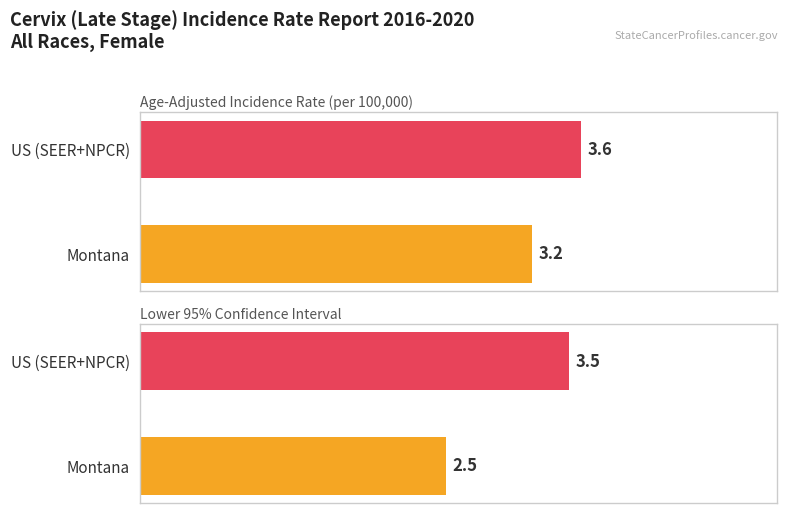

What position from the right is Montana?

2